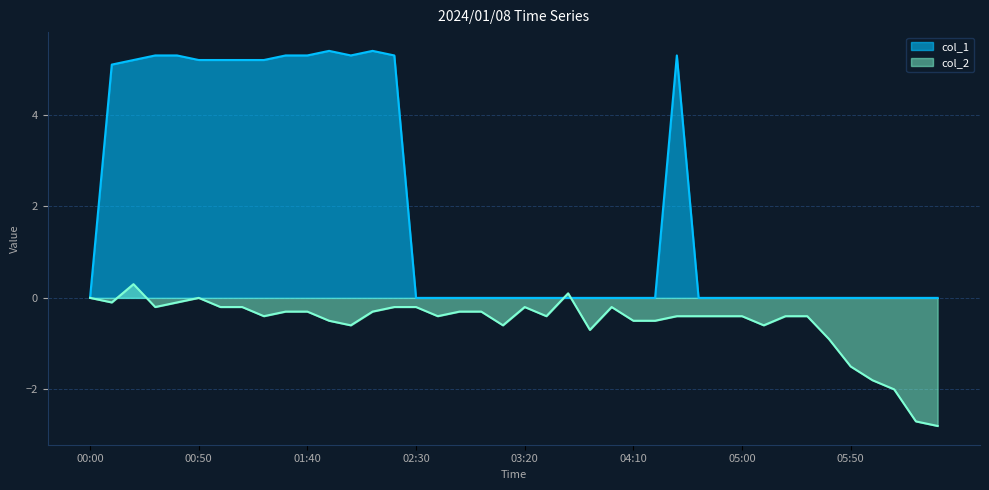

What is the highest value of the col_2 series?

0.3